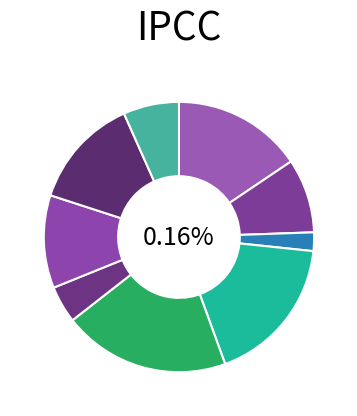

To the nearest percent, what is the average slice percentage?

11%